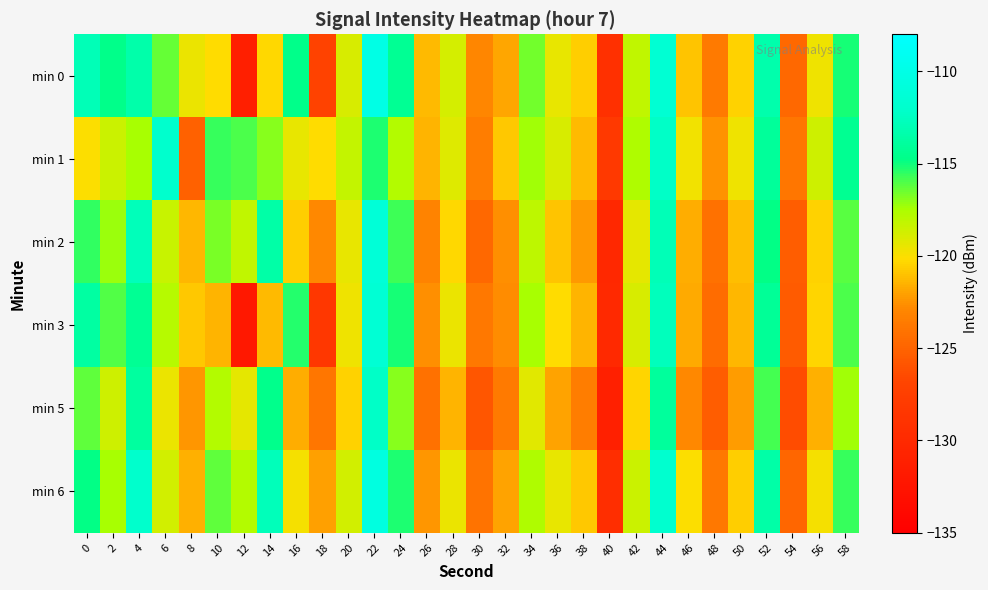

Which category has the highest value across all series?

22